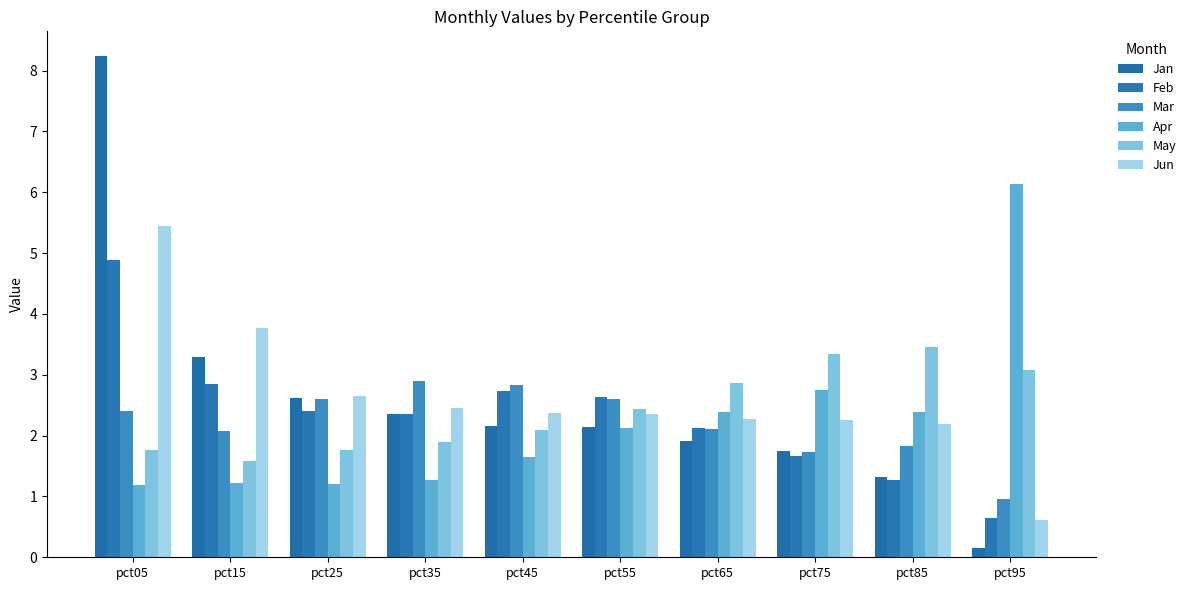

Count the number of categories in the chart.

10